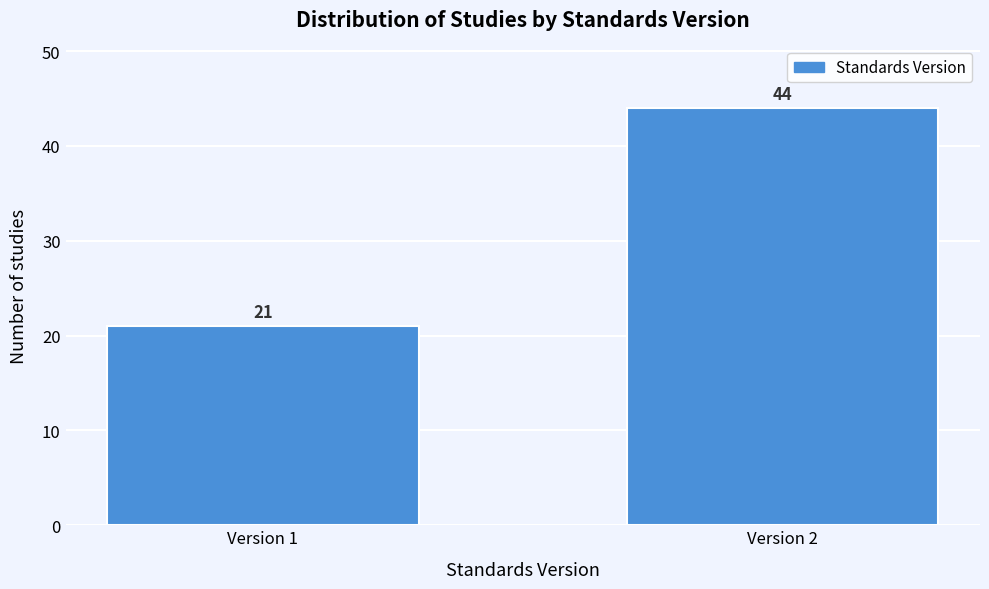

Reading right to left, list all the values displayed in this chart.

44	21